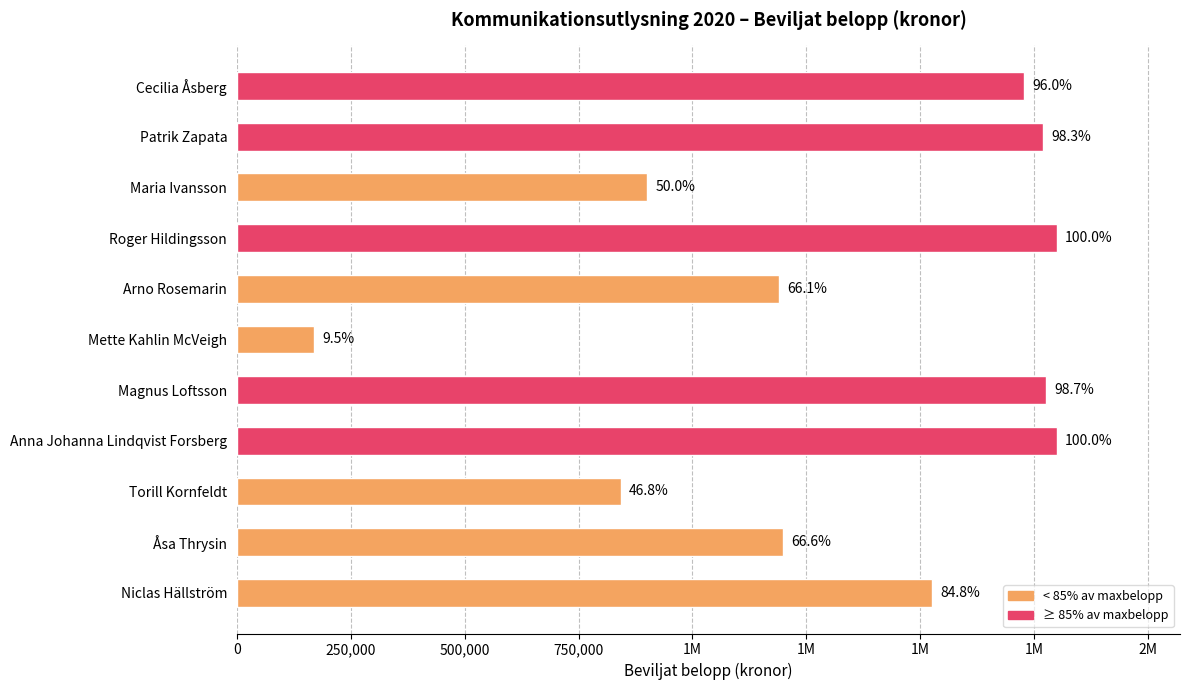

Does the chart contain any negative values?

No